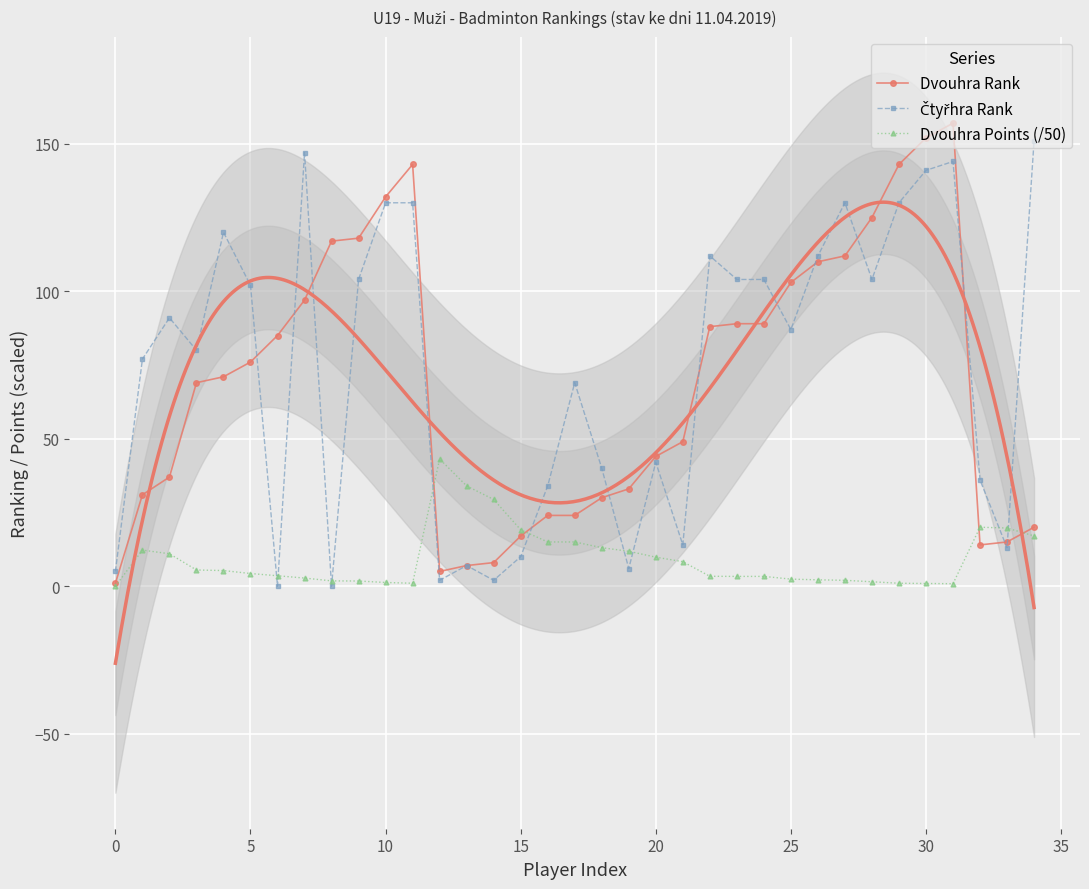

Between which two adjacent categories do Dvouhra Points (/50) and Dvouhra Rank first intersect?

11 and 12